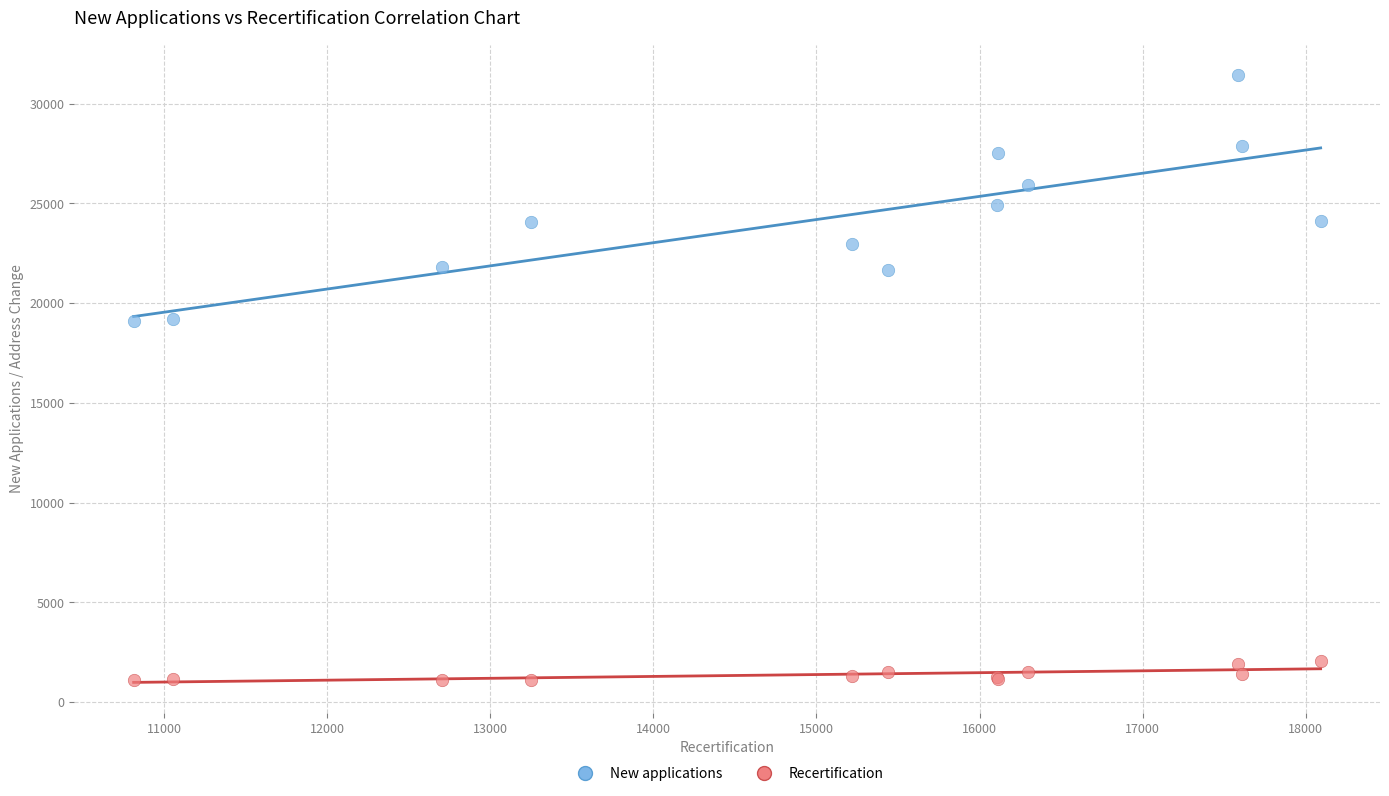

Which series contains the lowest Y value?

Recertification